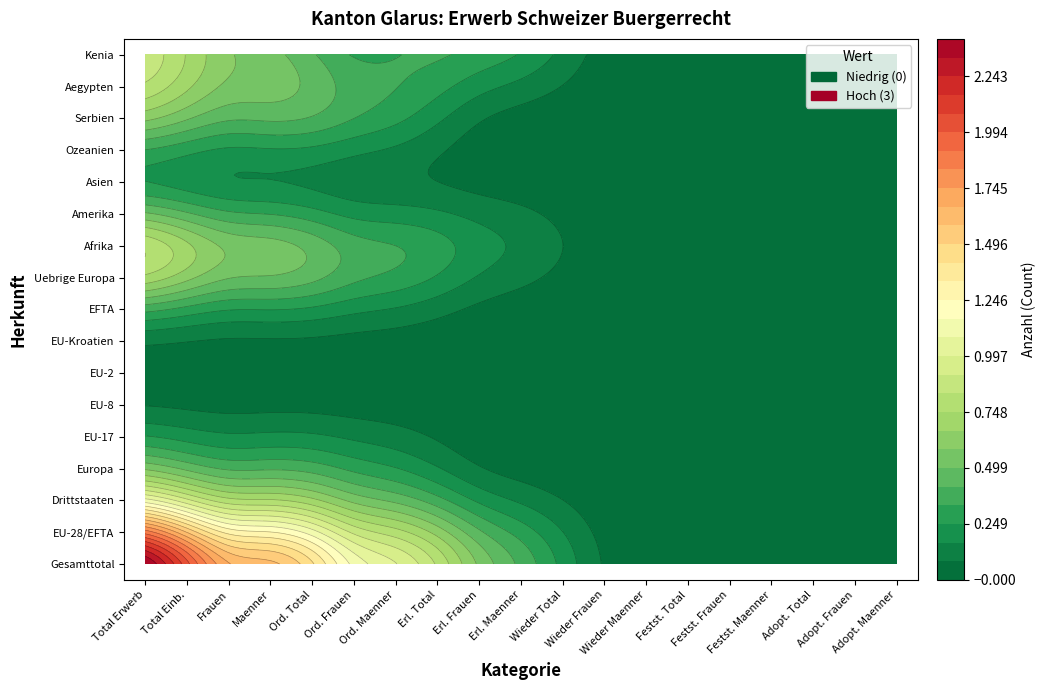

Which has a higher value, 2 or 4?

4